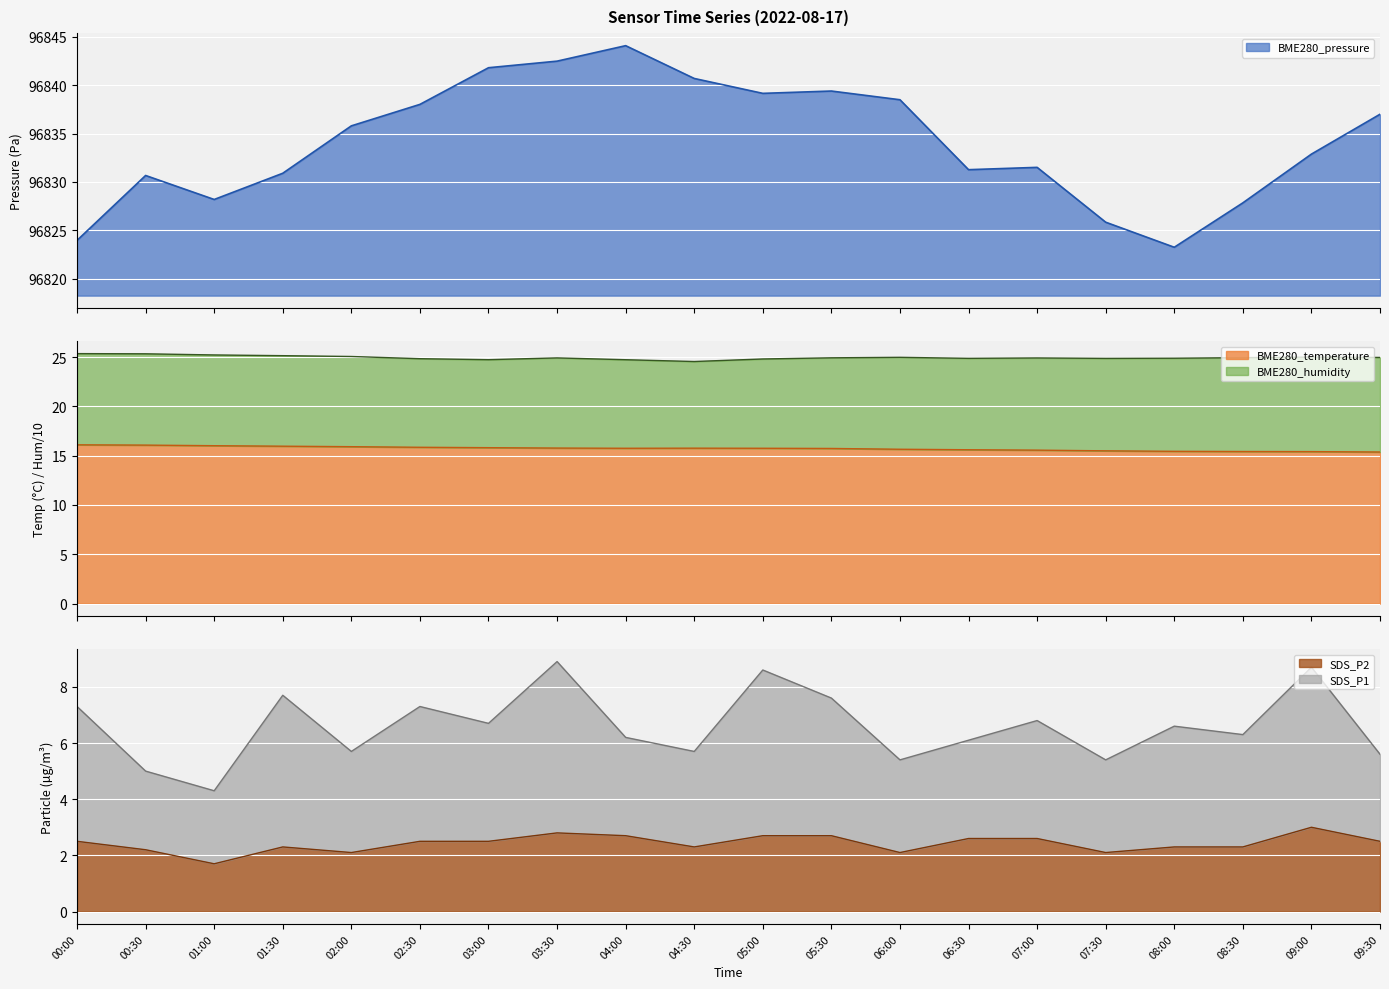

What is the maximum value for SDS_P2?

3.0